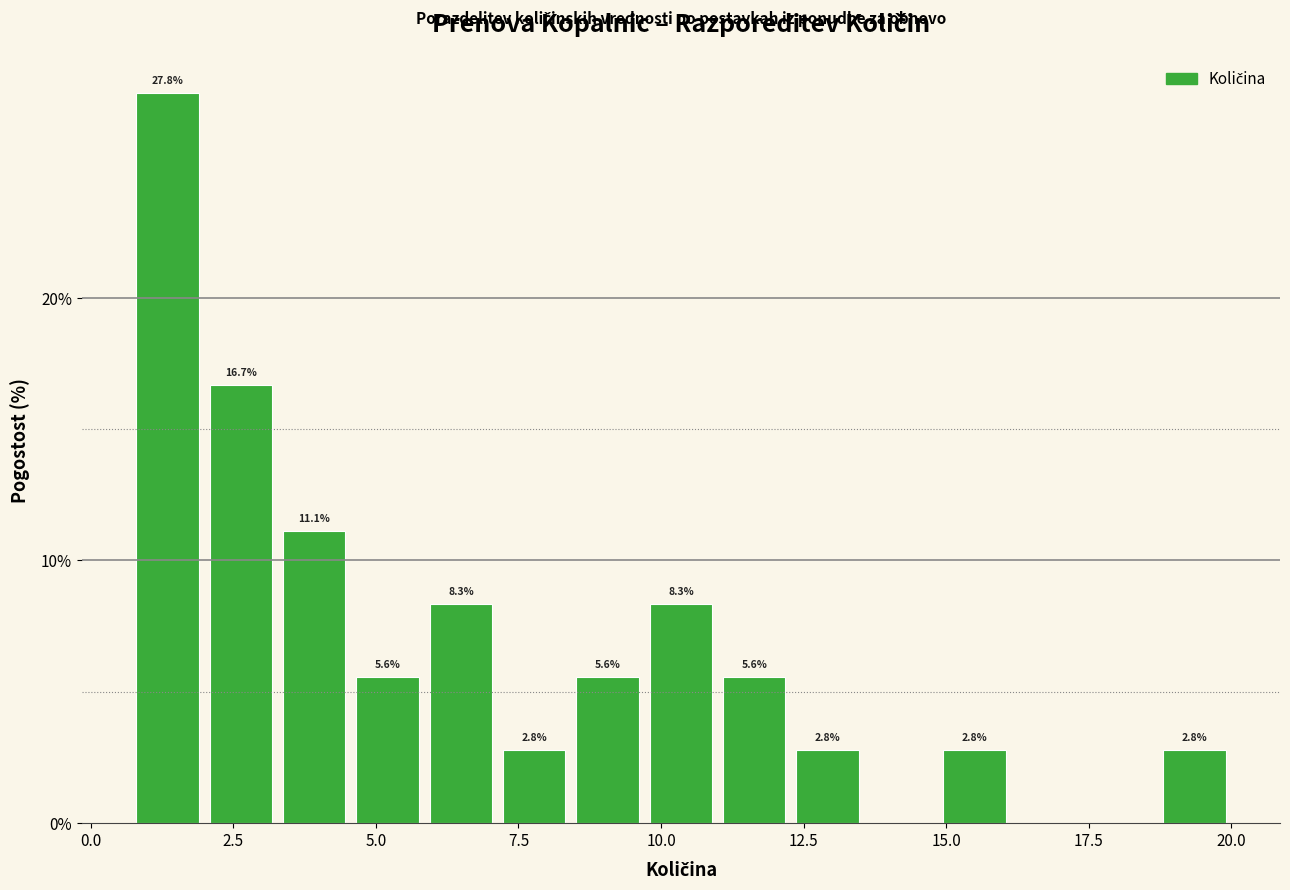

Read against the x-axis, roughly where is the centre of the tallest bar?

1.5